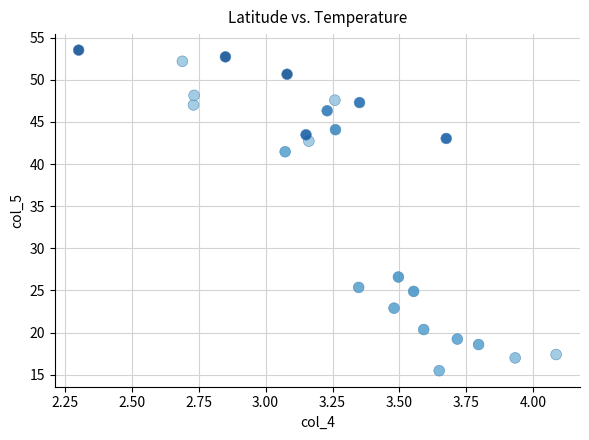

What is the range of Y values (max minus min)?

38.1